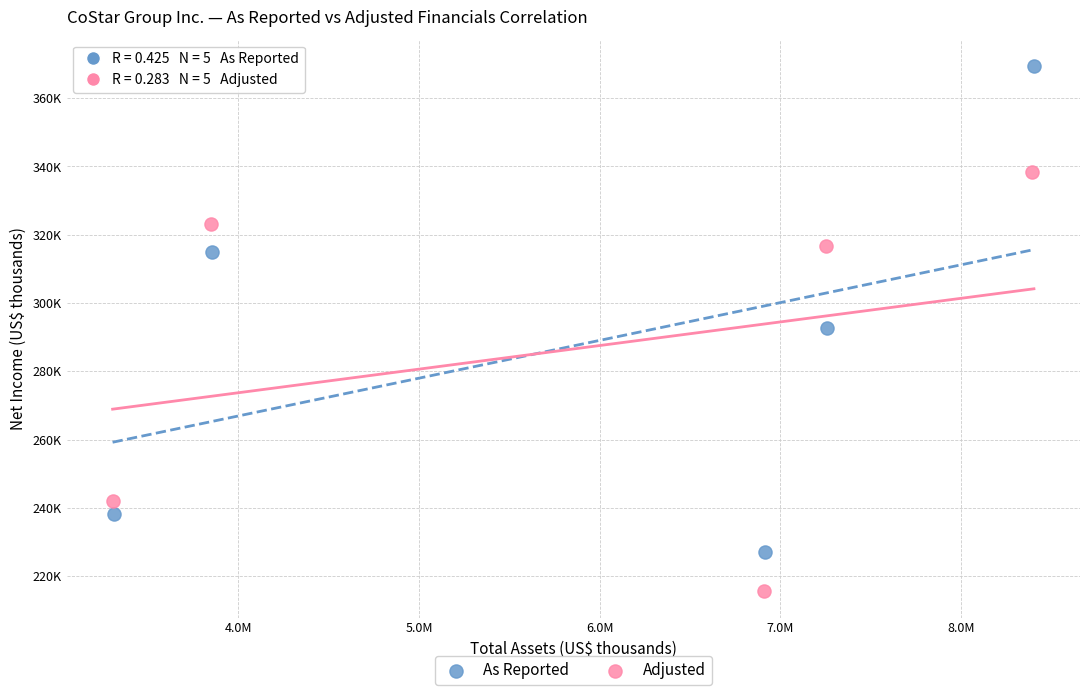

Which series reaches the maximum Y coordinate?

As Reported